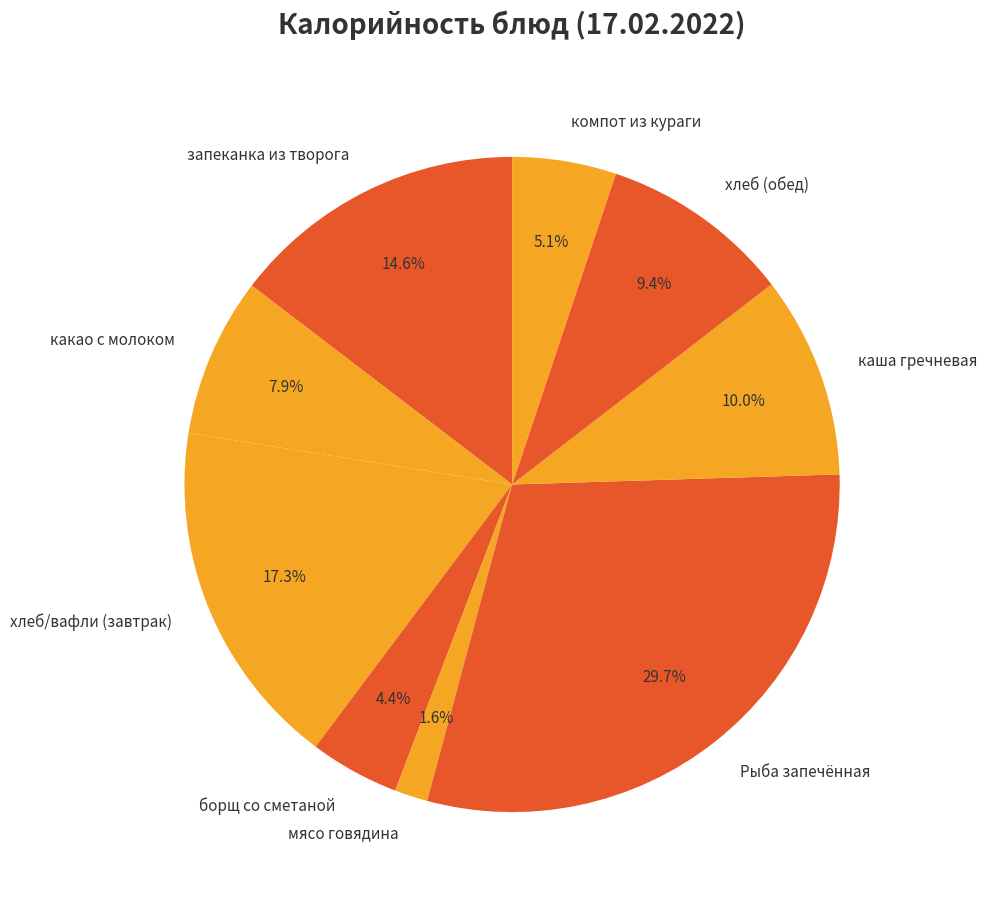

To the nearest percent, what is the combined percentage of Рыба запечённая and каша гречневая?

40%